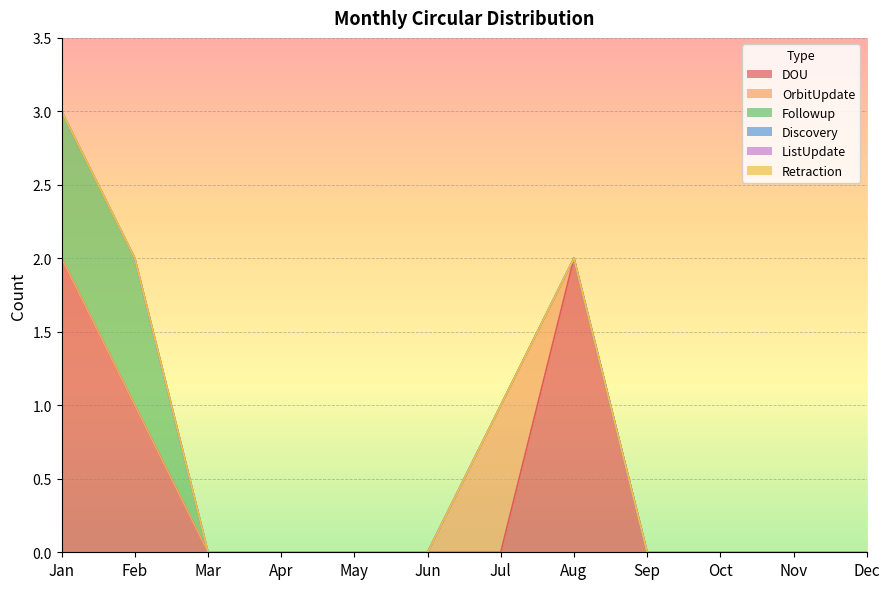

Which series has the largest range (max minus min)?

DOU